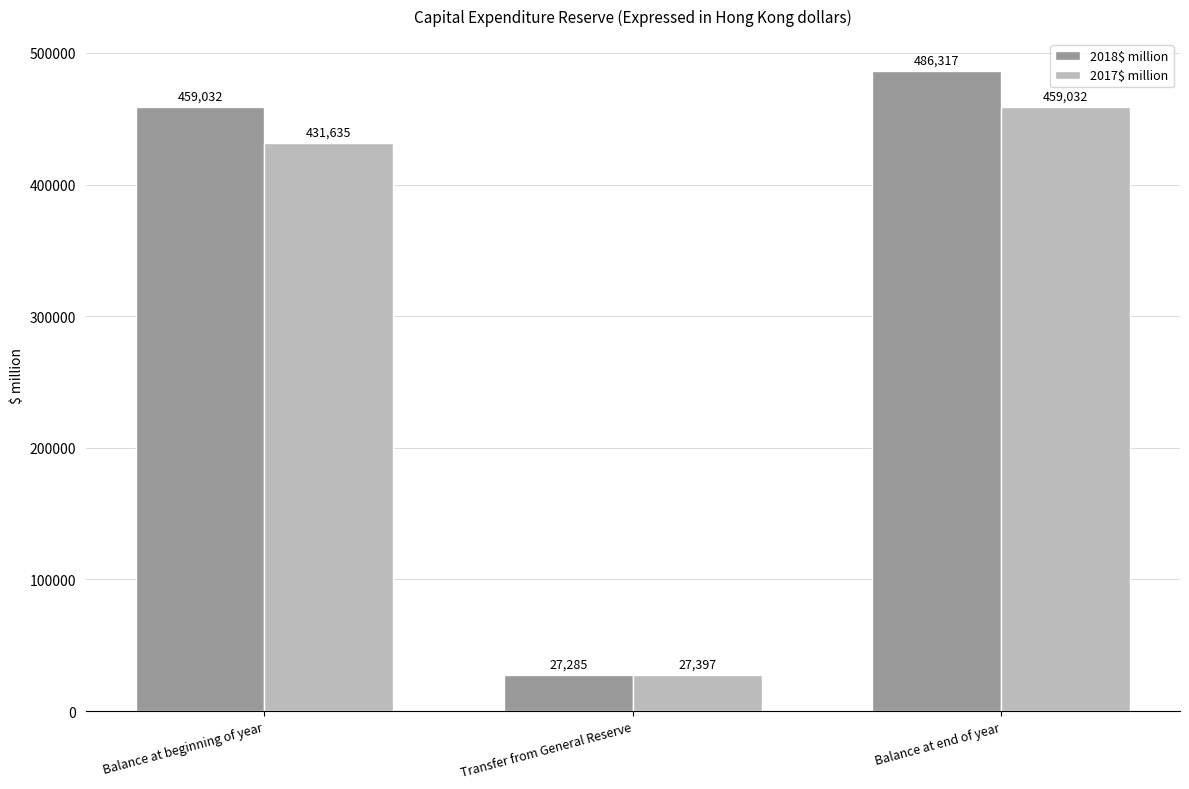

Rank the series at Balance at beginning of year from lowest to highest value.

2017$ million, 2018$ million